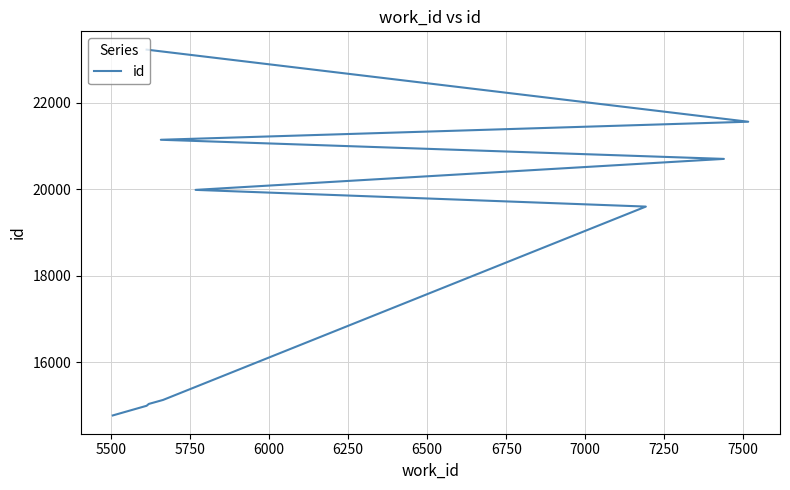

Which has a higher value, 7000 or 7500?

7500